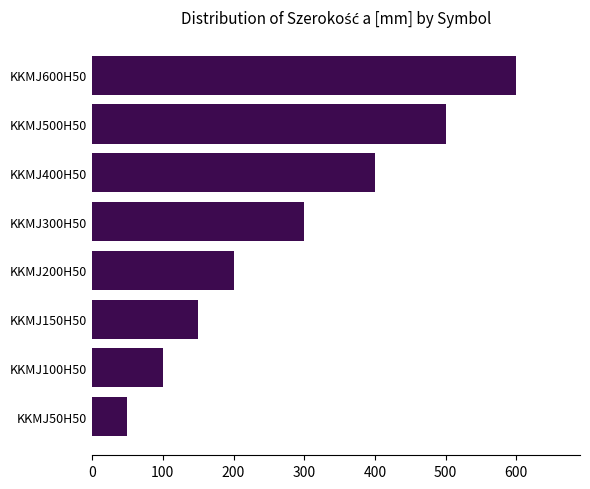

What is the smallest value displayed?

50